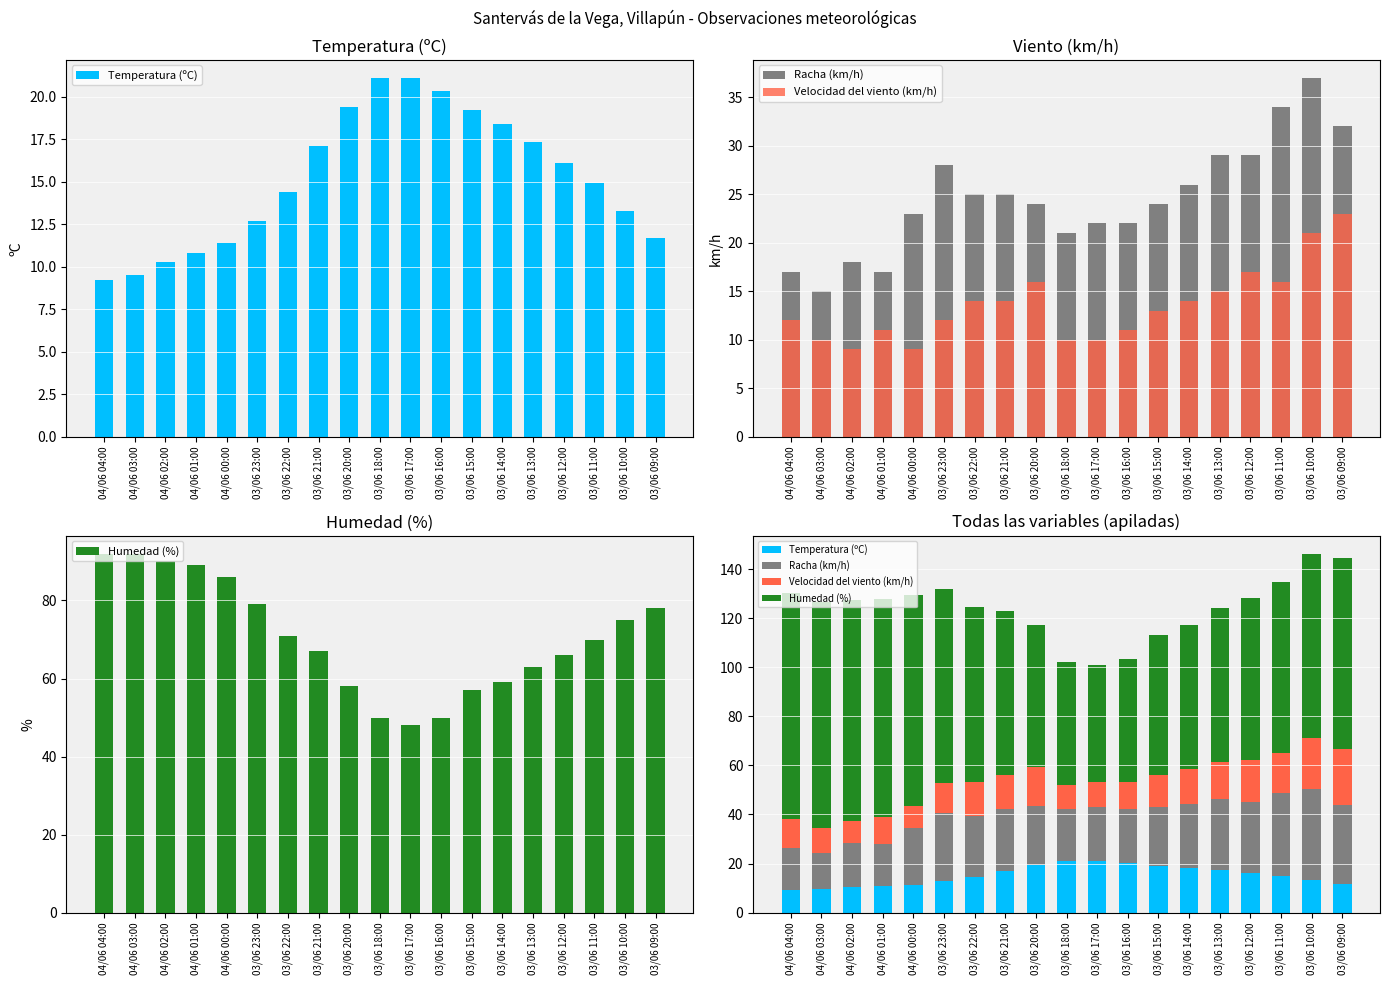

Does the chart contain stacked bars?

No